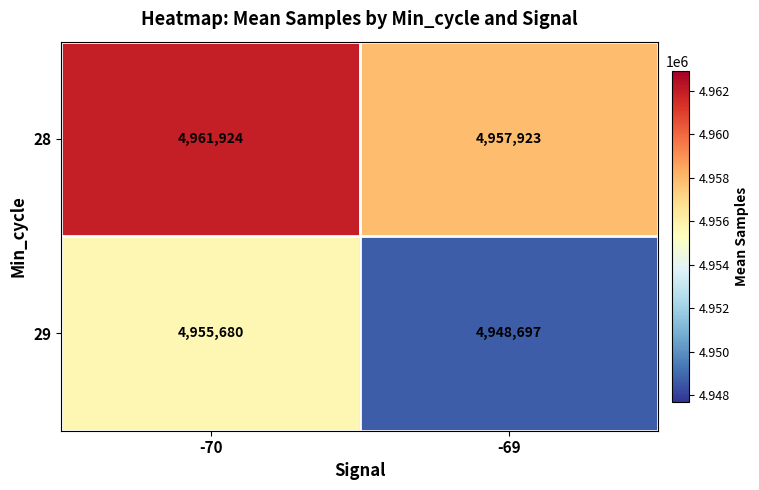

Rank the series by their average value, from lowest to highest.

29, 28